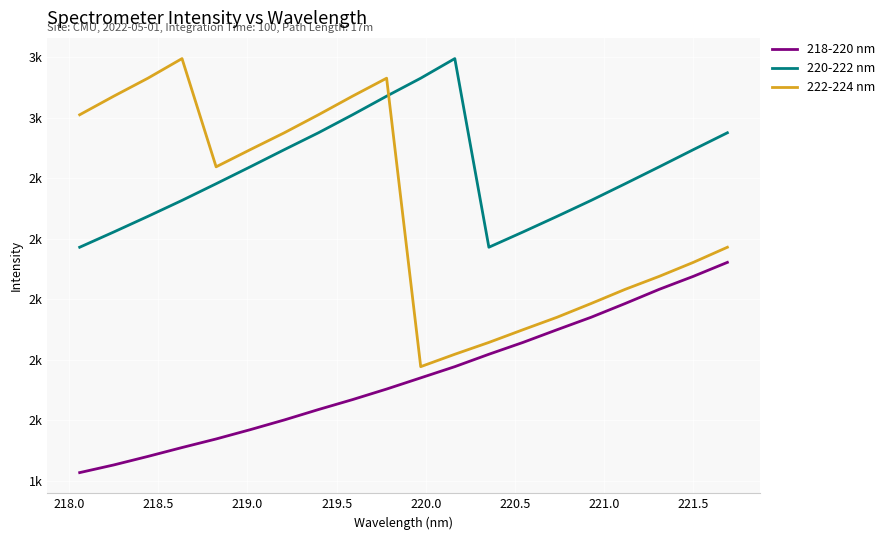

True or false: 220-222 nm and 222-224 nm cross at least once.

True